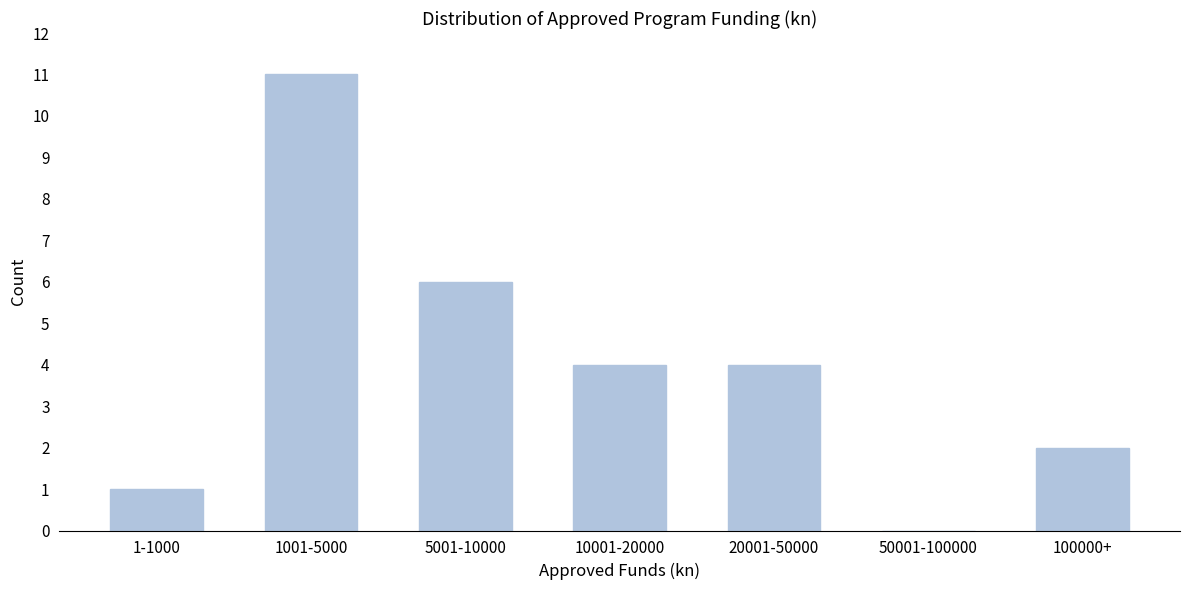

Reading left to right, extract all data points from this chart.

1-1000=1	1001-5000=11	5001-10000=6	10001-20000=4	20001-50000=4	50001-100000=0	100000+=2